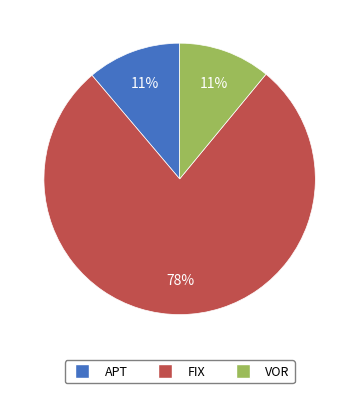

How many slices are in this pie chart?

3